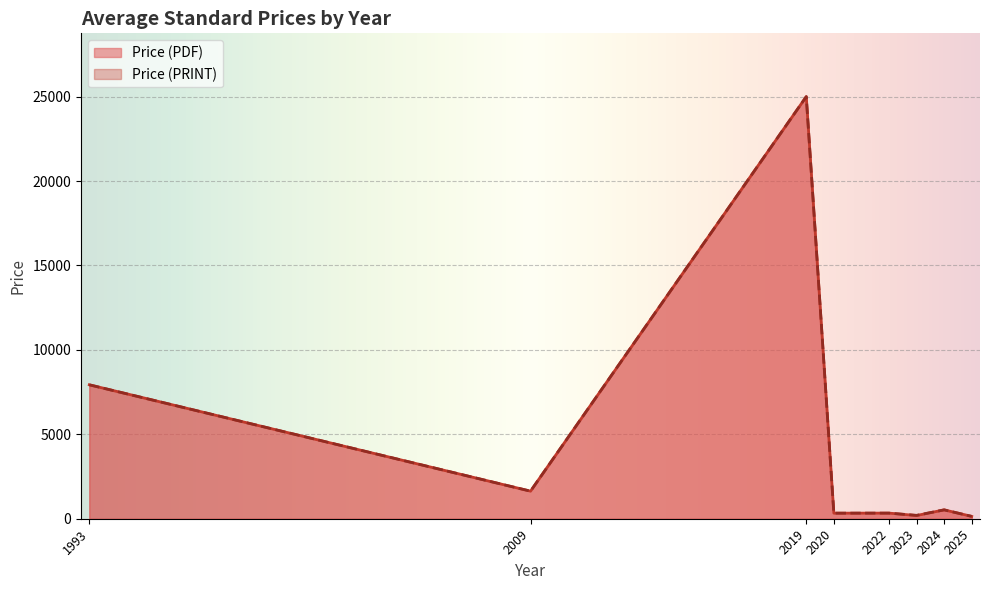

How many series are shown in this chart?

2